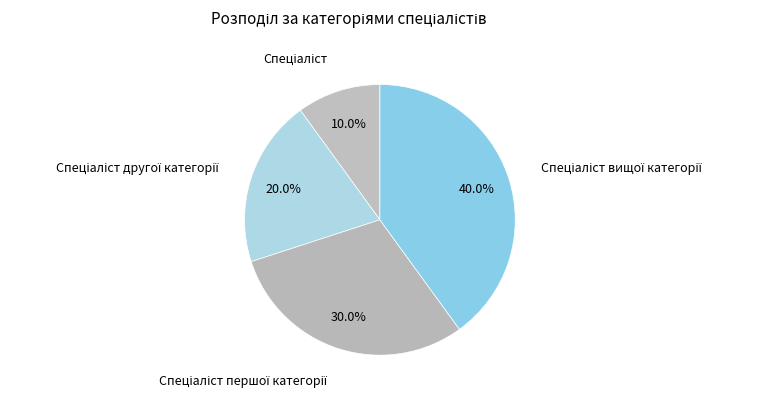

Is there a majority slice in this chart?

No